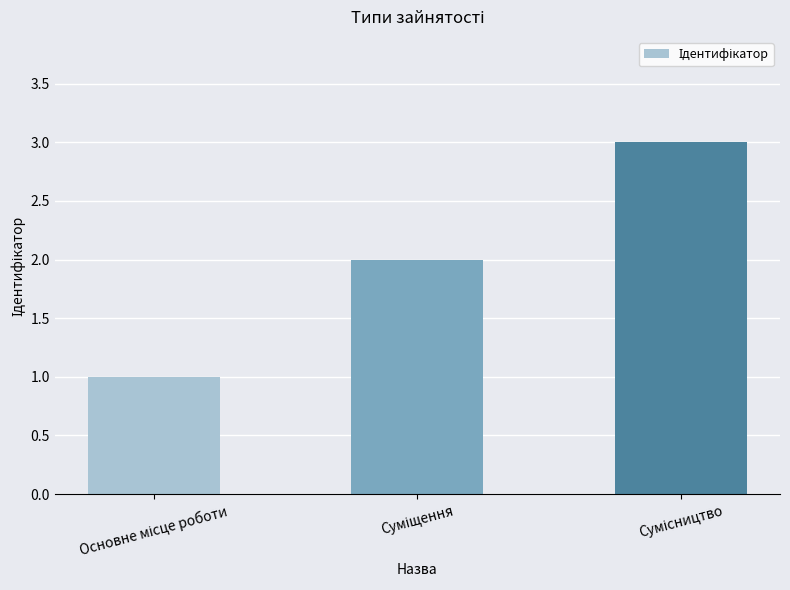

What is the sum of all values?

6